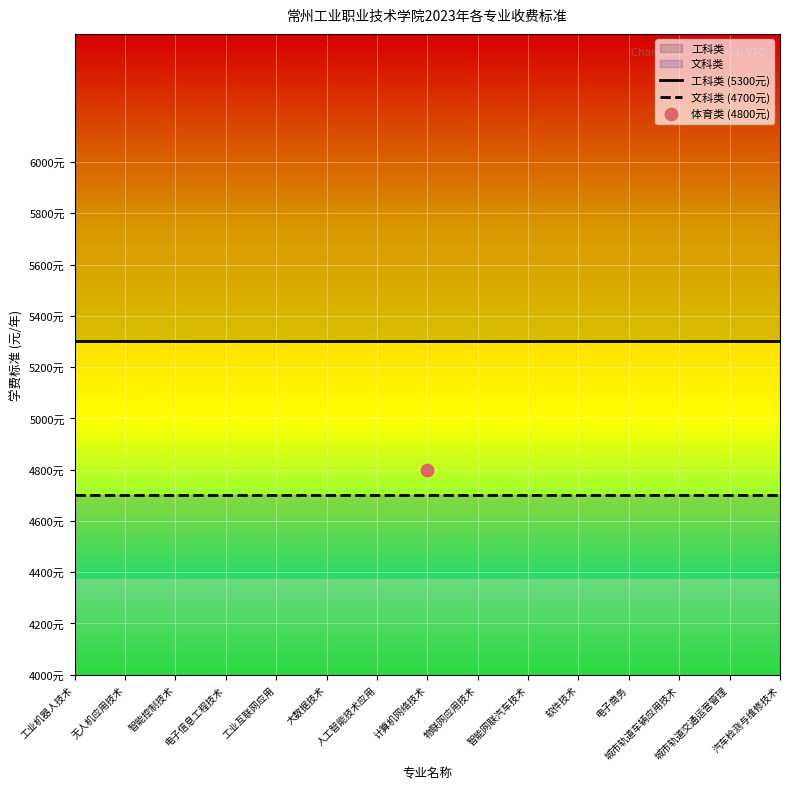

What is the total value across all series at 人工智能技术应用?

10000